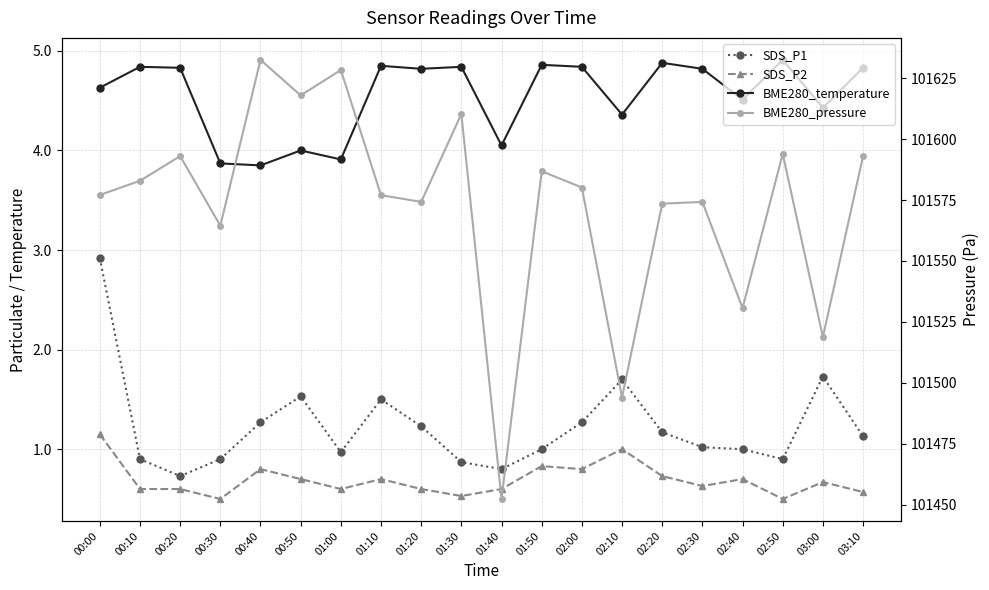

What is the total value across all series at 00:50?

101624.2